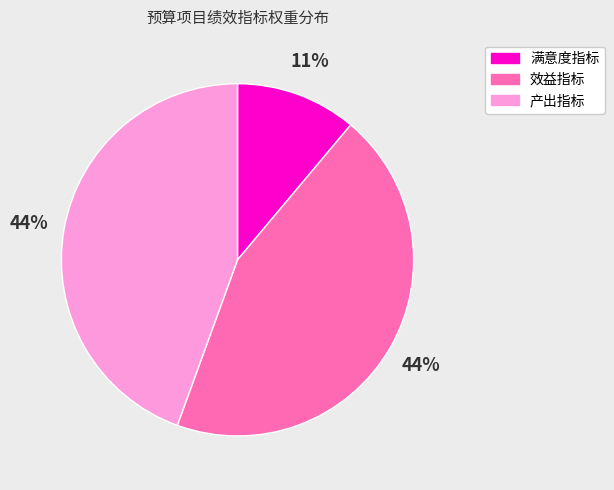

To the nearest percent, what is the difference between the largest and smallest slice percentages?

33%